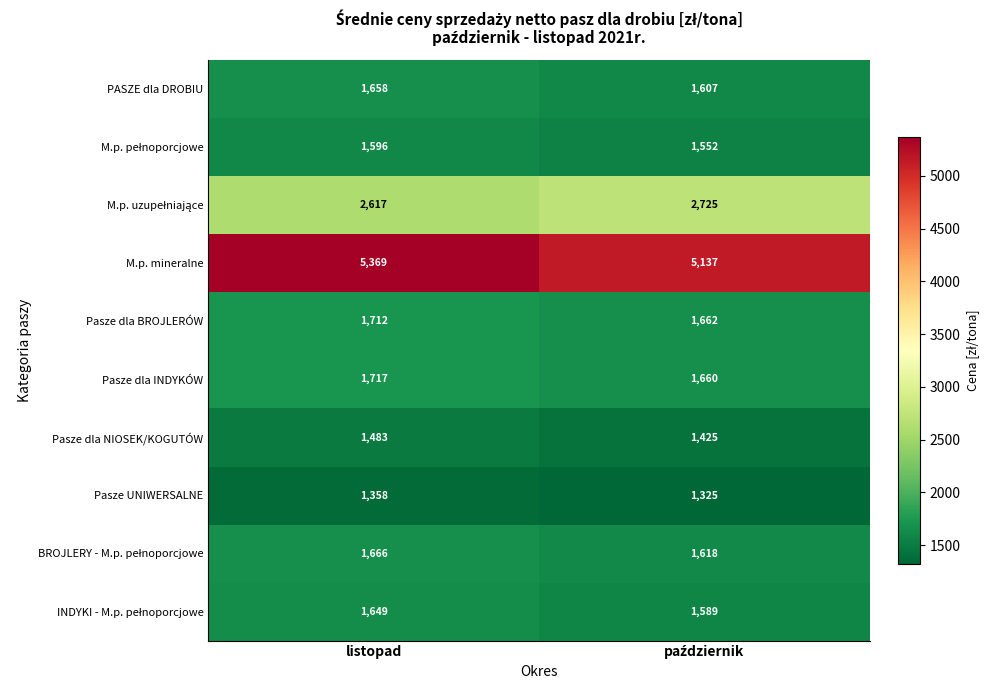

At which category is the sum across all series the highest?

listopad